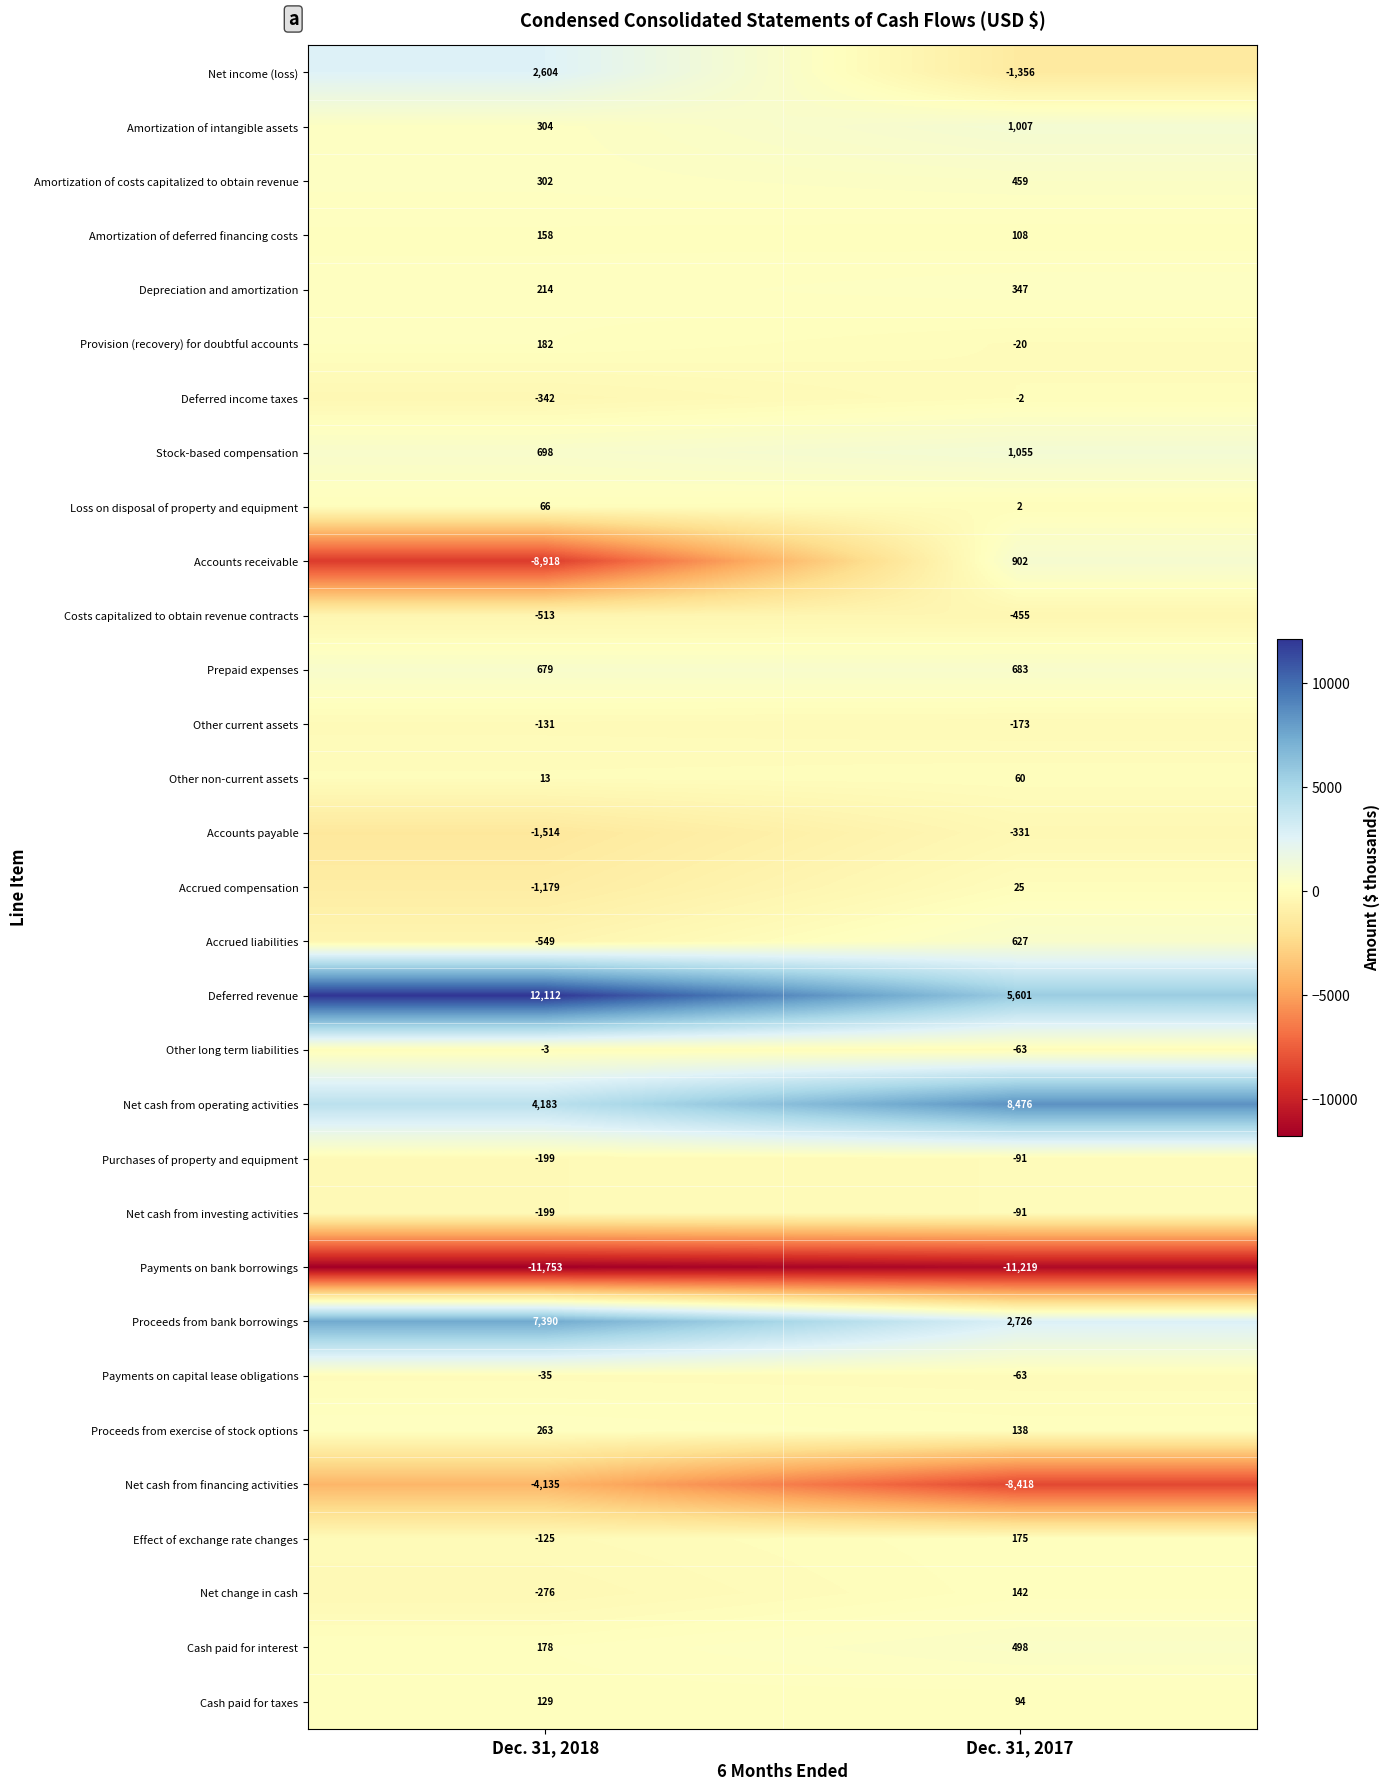

Rank the categories by Proceeds from exercise of stock options value from lowest to highest.

Dec. 31, 2017, Dec. 31, 2018